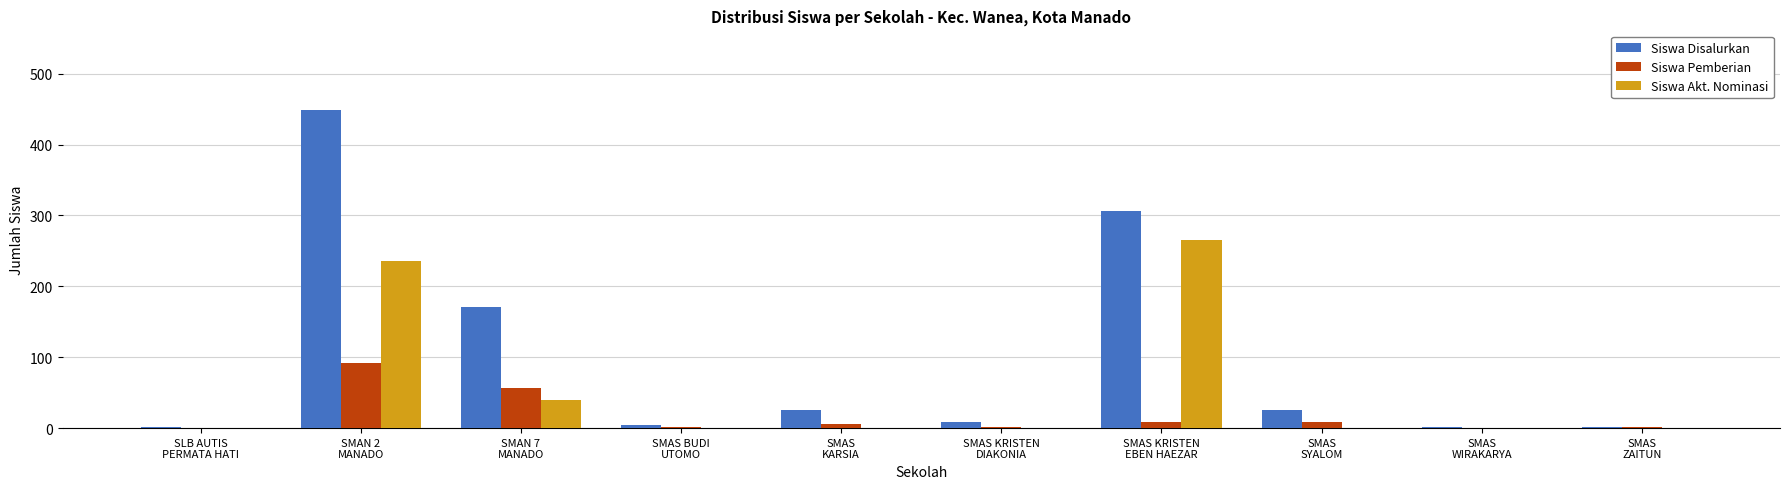

Is it true that Siswa Akt. Nominasi equals 39 at SMAN 7
MANADO?

True